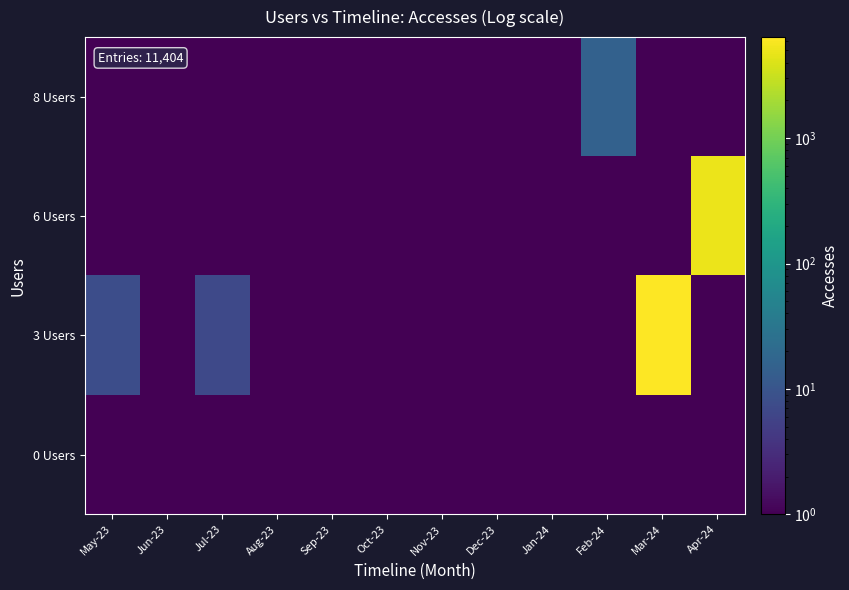

How many distinct data groups are displayed?

4